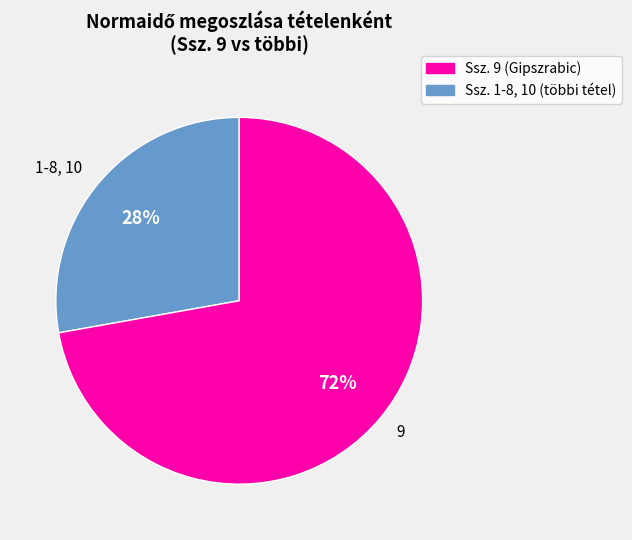

Combined, do 1-8, 10 and 9 account for over 50%?

Yes